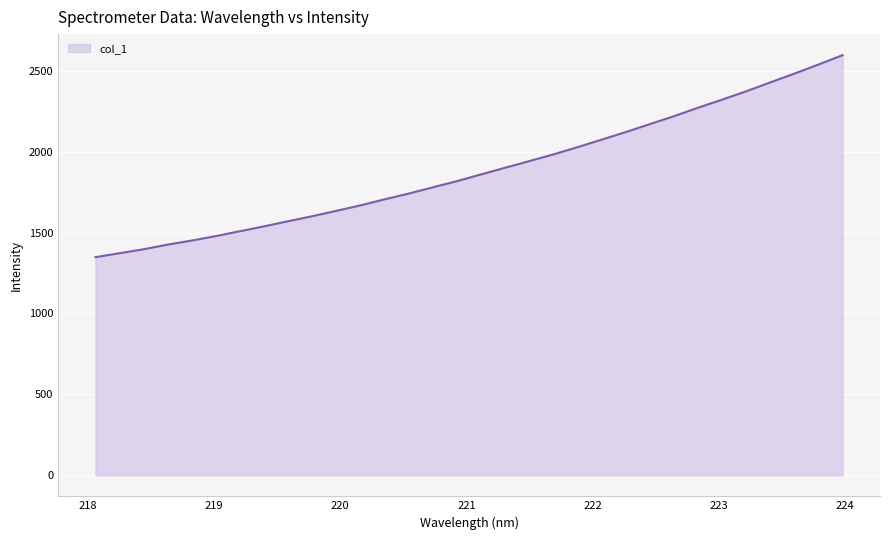

What is the smallest value displayed?

1347.8